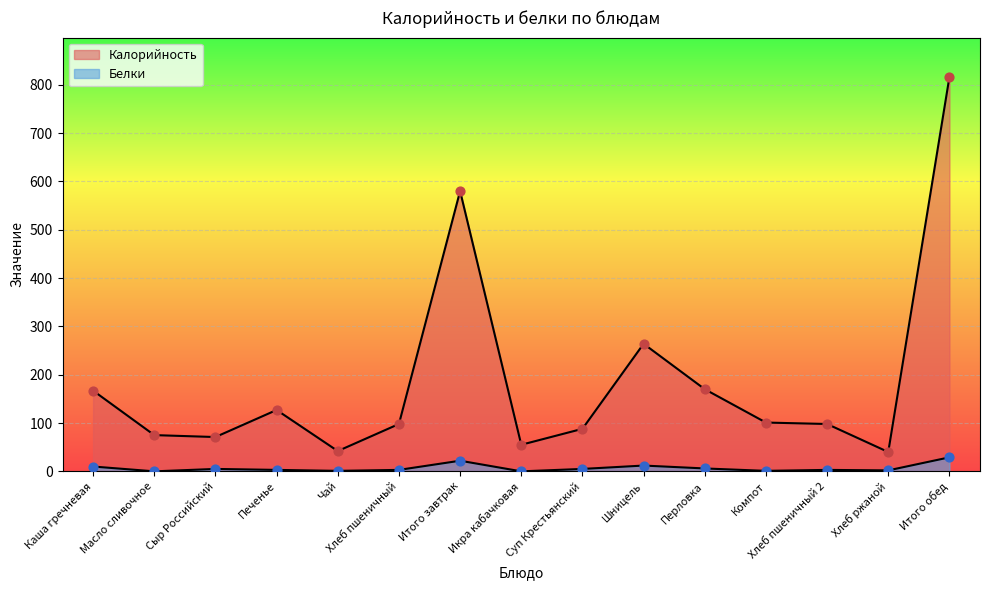

Which series contains the highest Y value?

Калорийность